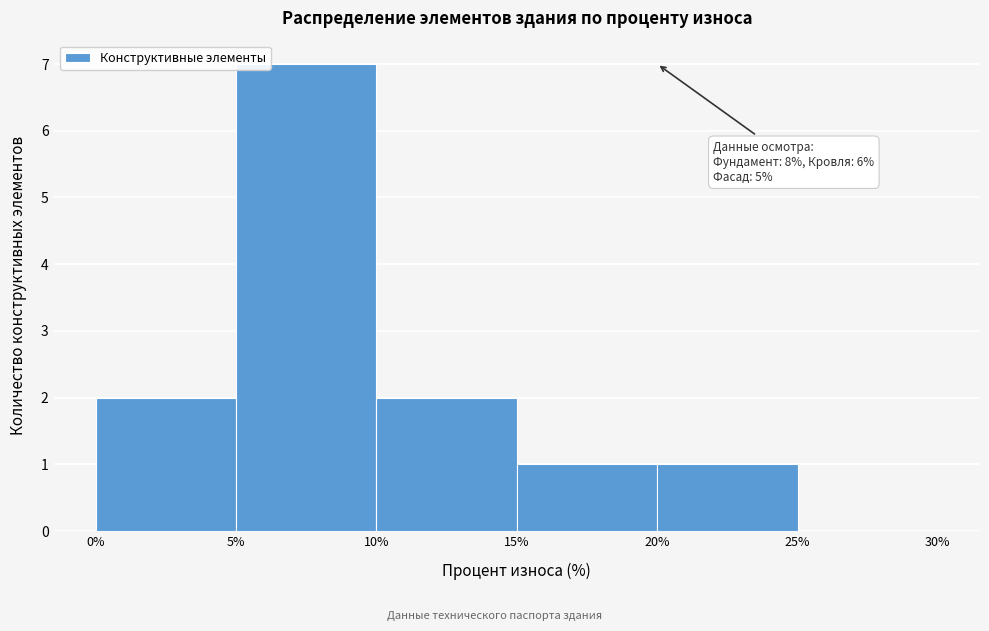

Over which range of the x-axis is the bar tallest?

5% to 10%